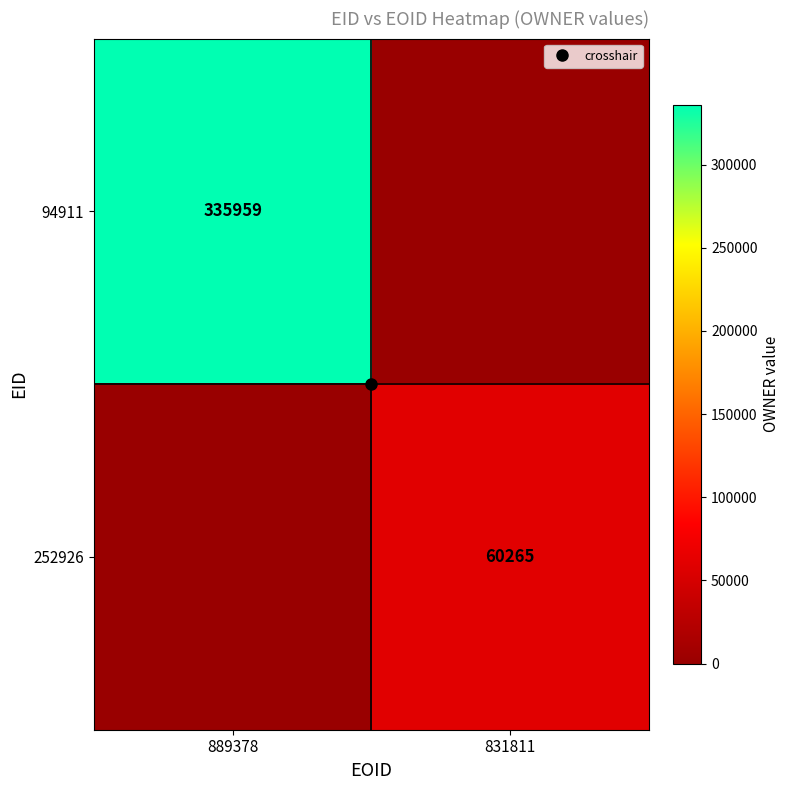

Count the number of data series in this chart.

2